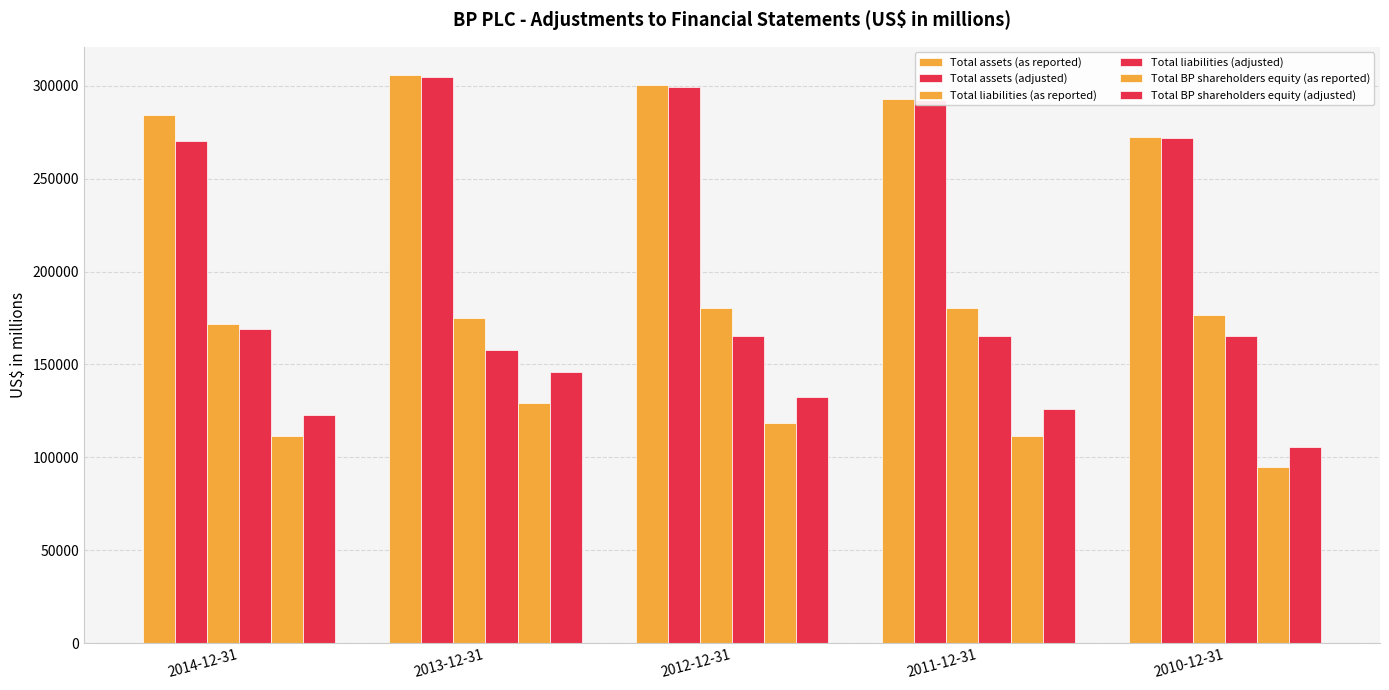

Reading left to right, what are all the values shown in this chart?

Total assets (as reported): 284305	305690	300193	293068	272262
Total assets (adjusted): 270412	304705	299319	292457	271734
Total liabilities (as reported): 171663	175283	180573	180586	176371
Total liabilities (adjusted): 169354	157844	165509	165508	165463
Total BP shareholders equity (as reported): 111441	129302	118414	111465	94987
Total BP shareholders equity (adjusted): 123025	145756	132604	125932	105367